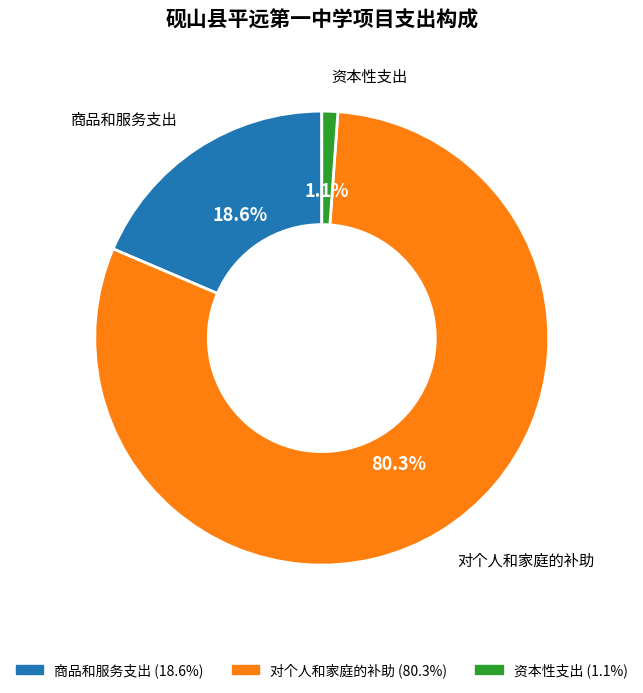

To the nearest percent, what is the difference between the 资本性支出 and 对个人和家庭的补助 slice percentages?

79%